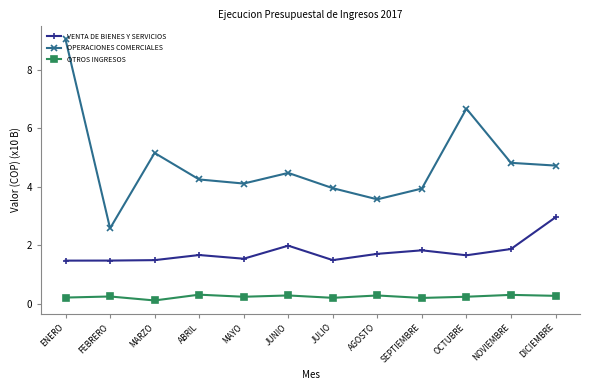

What are all the series names shown in the legend?

VENTA DE BIENES Y SERVICIOS, OPERACIONES COMERCIALES, OTROS INGRESOS